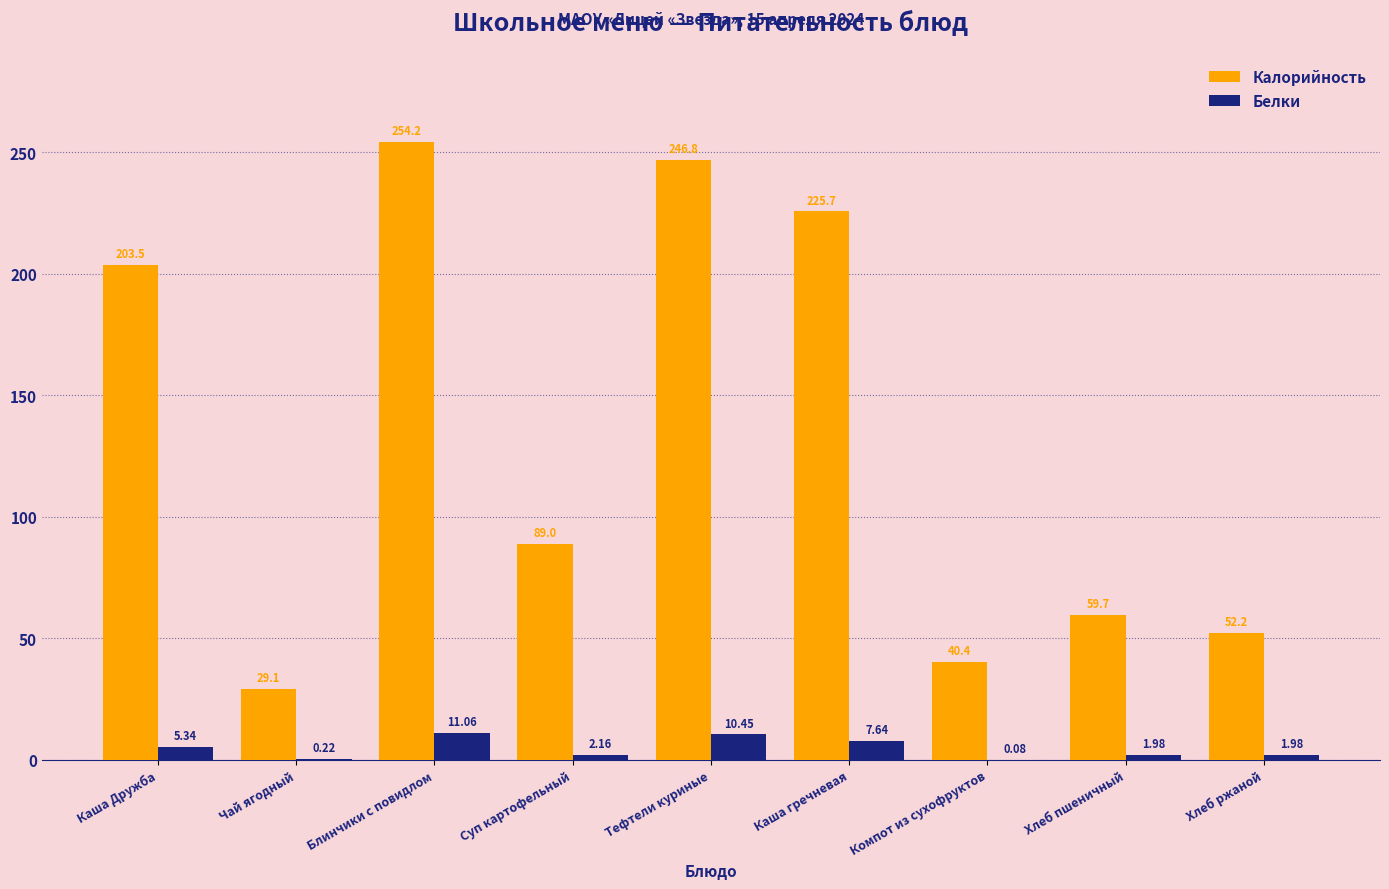

What are all the series names shown in the legend?

Калорийность, Белки